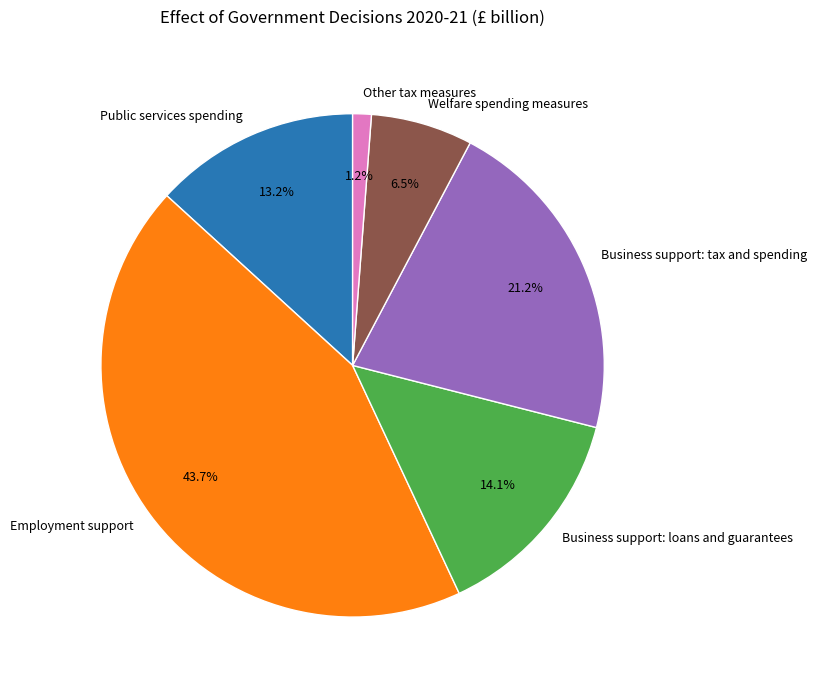

Is it true that Welfare spending measures is 1% of the pie?

False